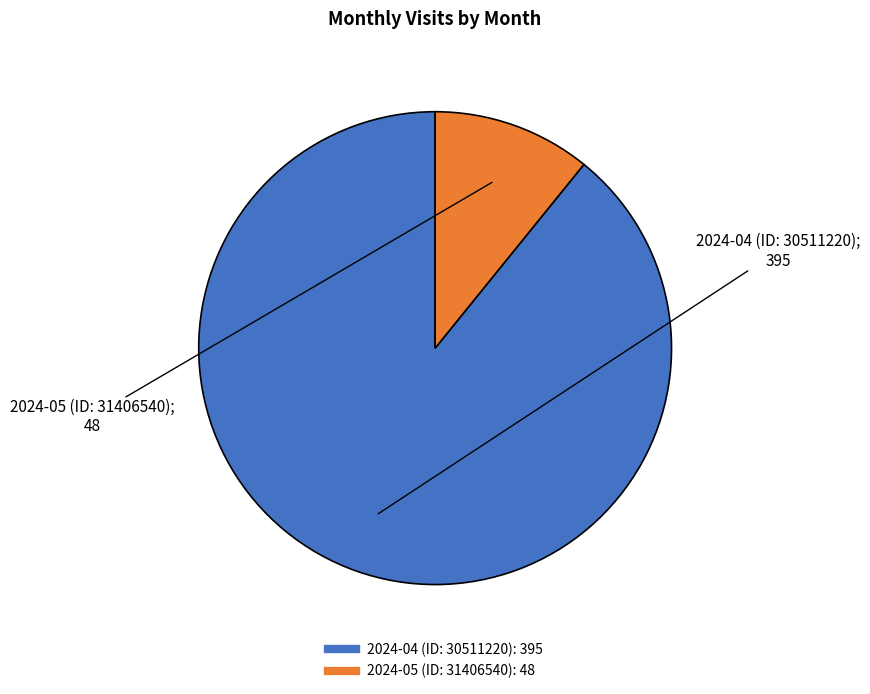

Which slice is the smallest?

2024-05 (ID: 31406540)